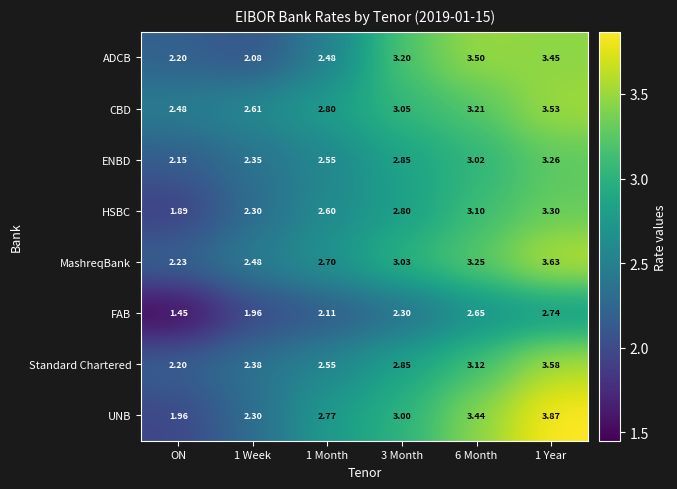

Is the value of ENBD at 3 Month greater than the value of ADCB at 1 Year?

No